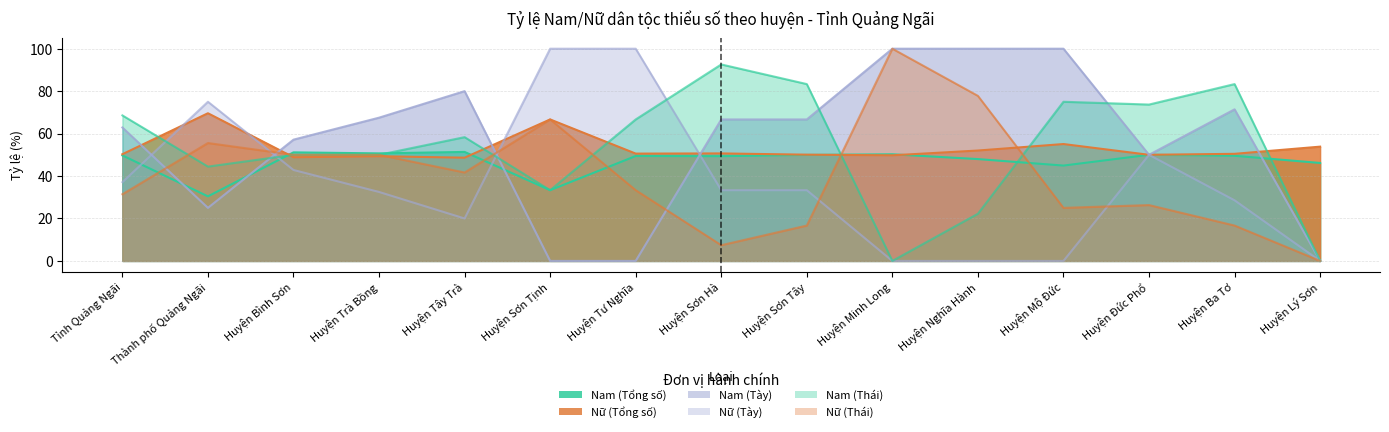

What is the label of the 14th point from the right?

Thành phố Quảng Ngãi